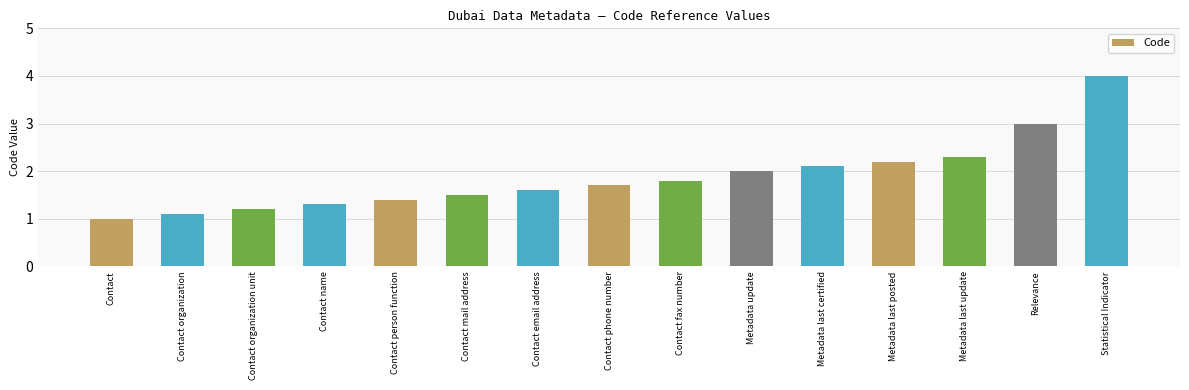

Reading right to left, list all the values displayed in this chart.

Statistical Indicator=4.0	Relevance=3.0	Metadata last update=2.3	Metadata last posted=2.2	Metadata last certified=2.1	Metadata update=2.0	Contact fax number=1.8	Contact phone number=1.7	Contact email address=1.6	Contact mail address=1.5	Contact person function=1.4	Contact name=1.3	Contact organization unit=1.2	Contact organization=1.1	Contact=1.0